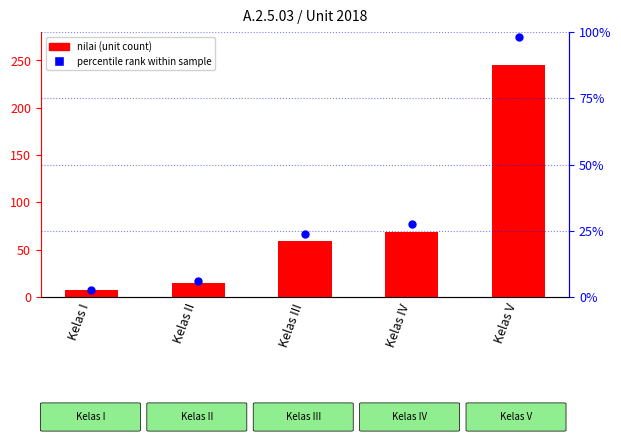

Which series reaches the minimum Y coordinate?

percentile rank within sample